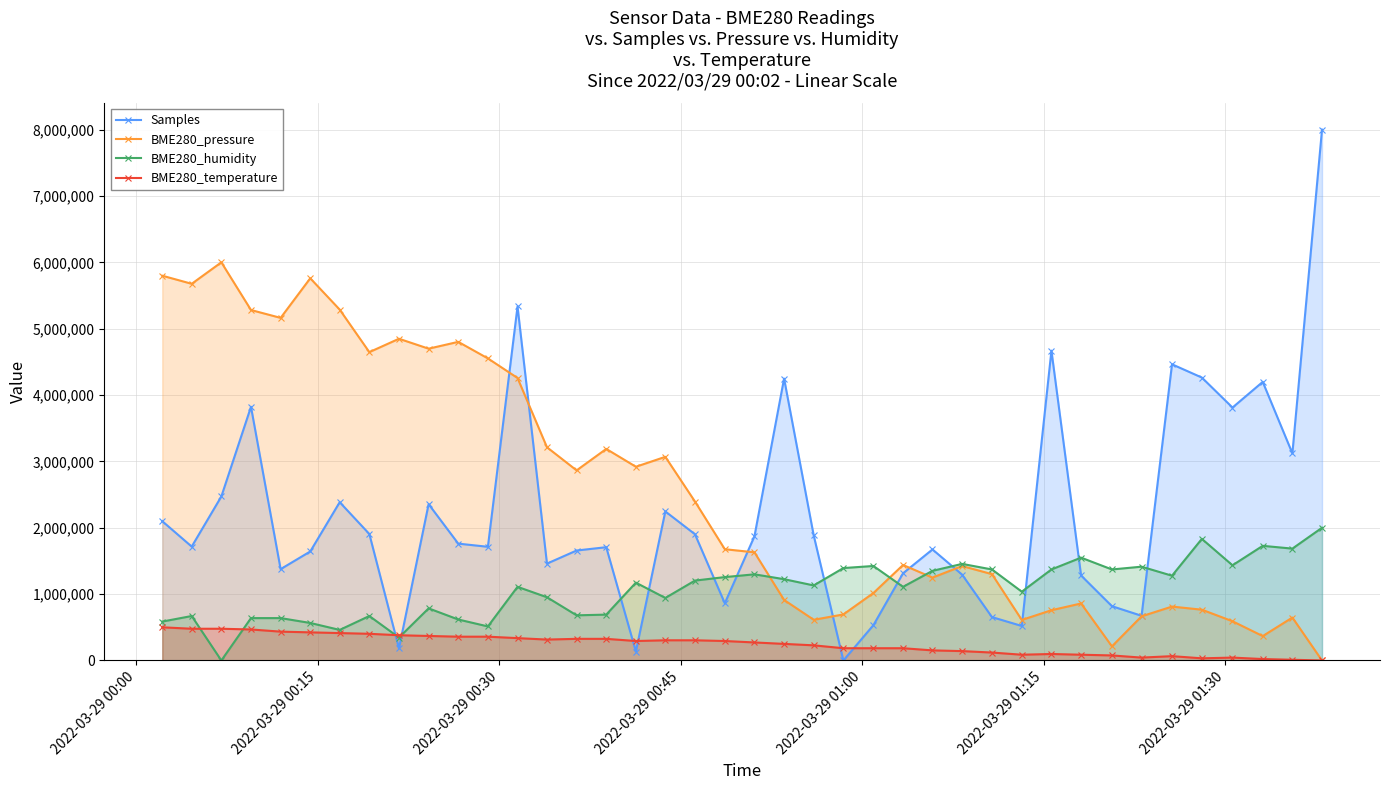

Which series has the largest total across all categories?

BME280_pressure